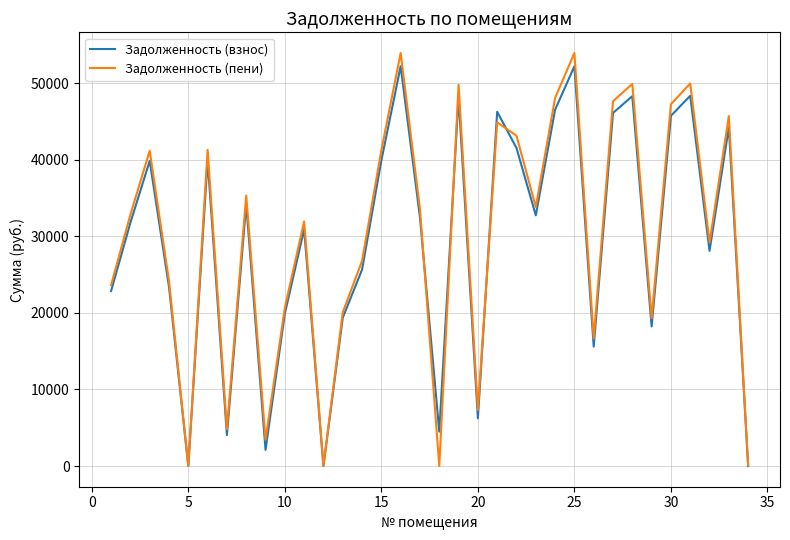

What is the maximum value shown in the chart?

53933.7